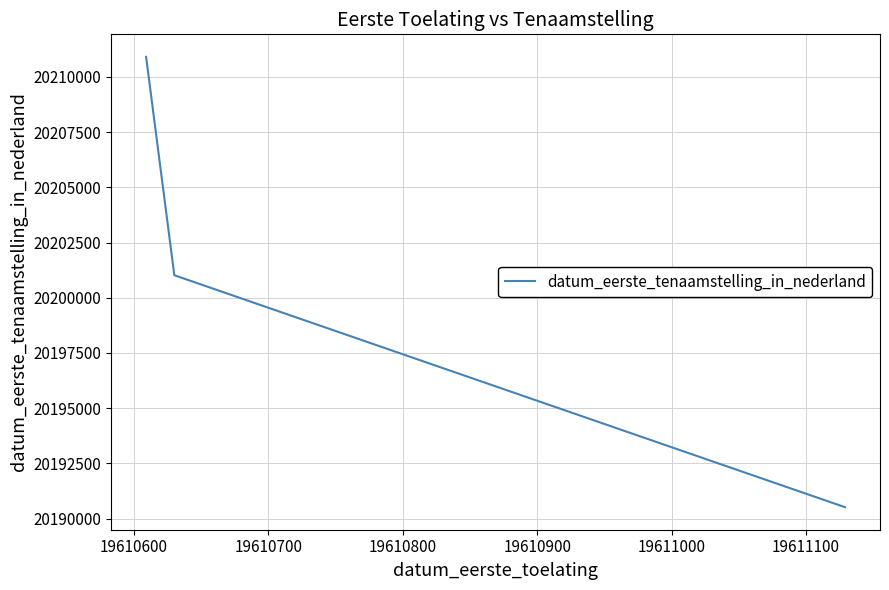

What is the average value?

20200816